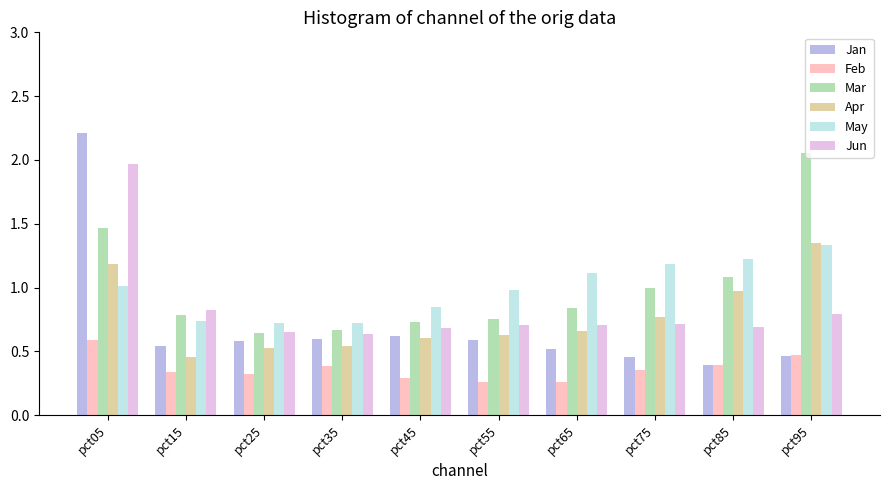

Rank the series at pct05 from lowest to highest value.

Feb, May, Apr, Mar, Jun, Jan